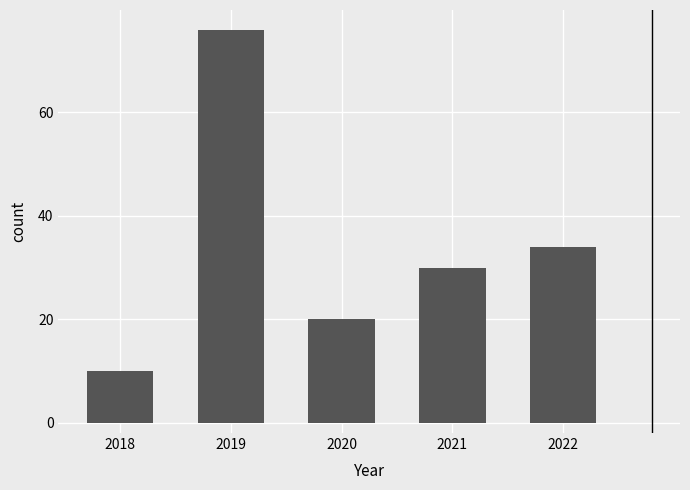

Reading right to left, what are all the values shown in this chart?

2022=34	2021=30	2020=20	2019=76	2018=10